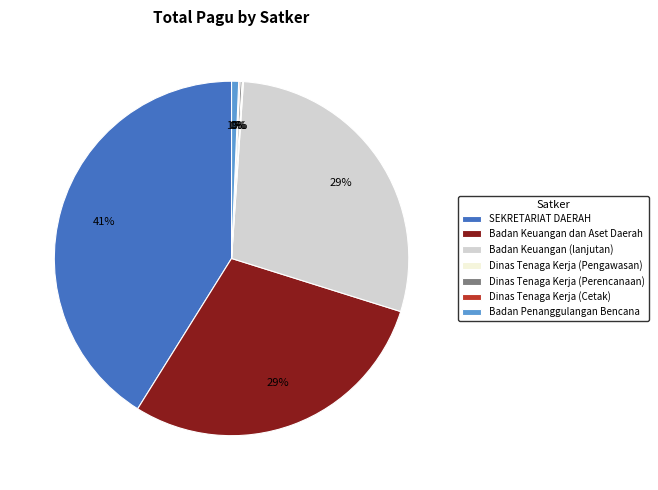

To the nearest percent, what portion does Badan Penanggulangan Bencana represent?

1%